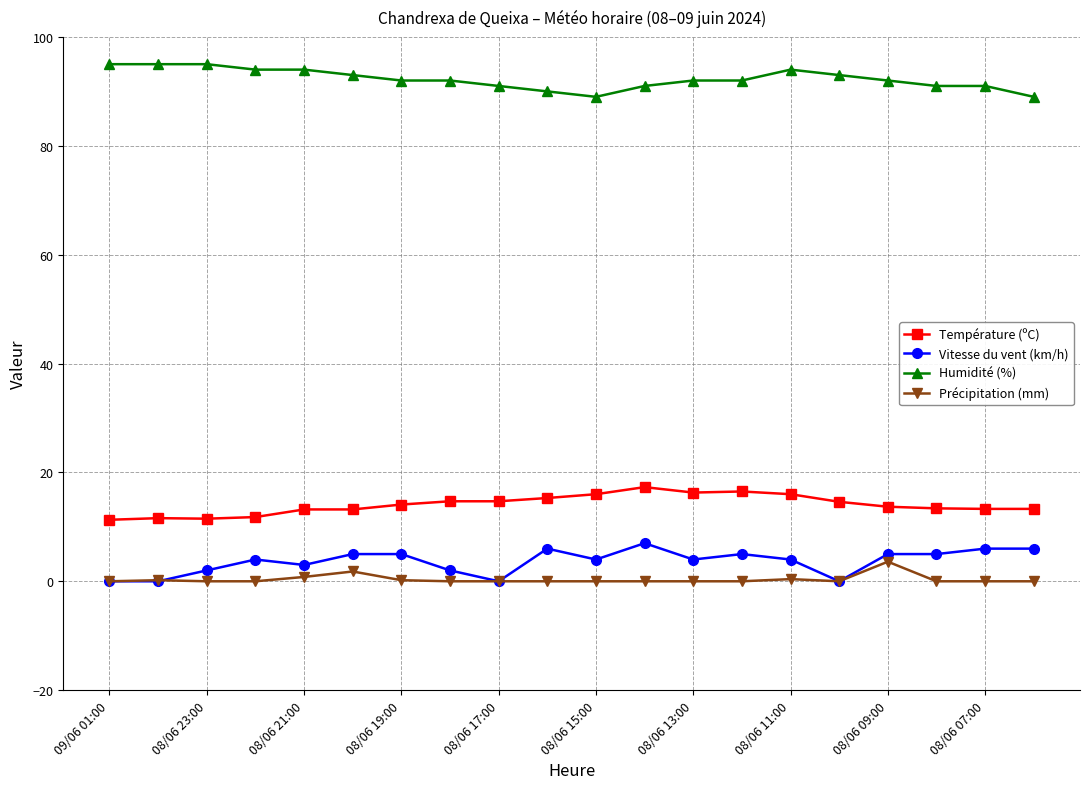

Is this an area chart (filled region under the line)?

No